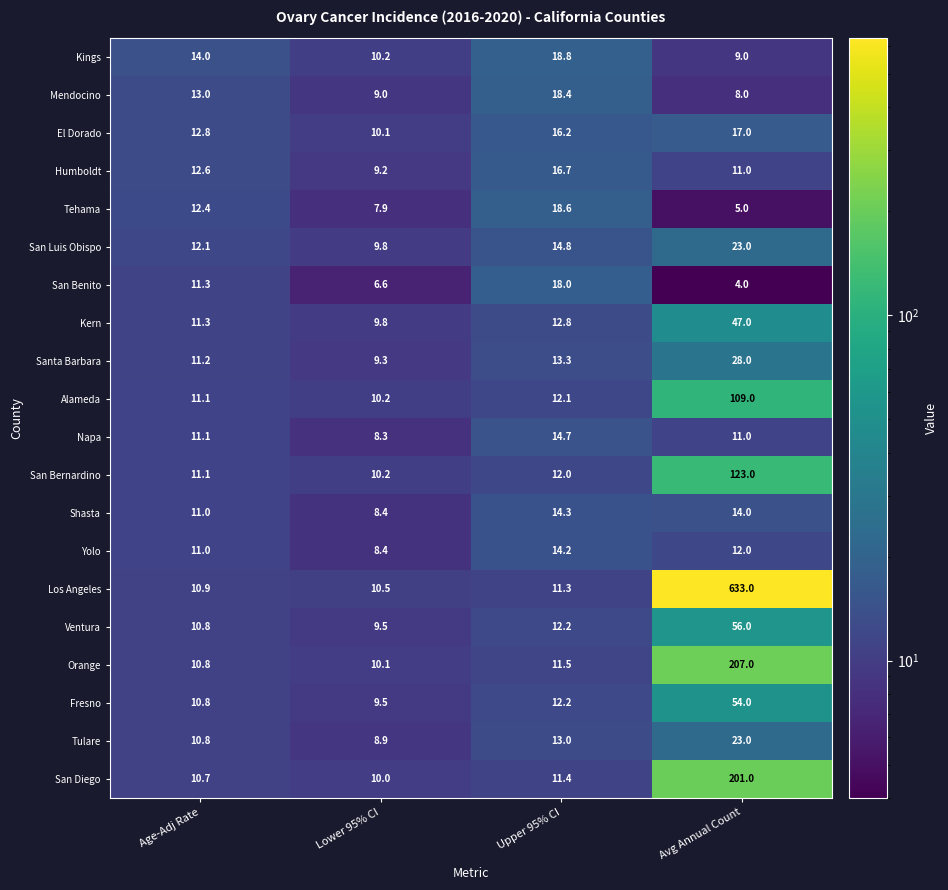

At how many categories does at least one series exceed 30?

1